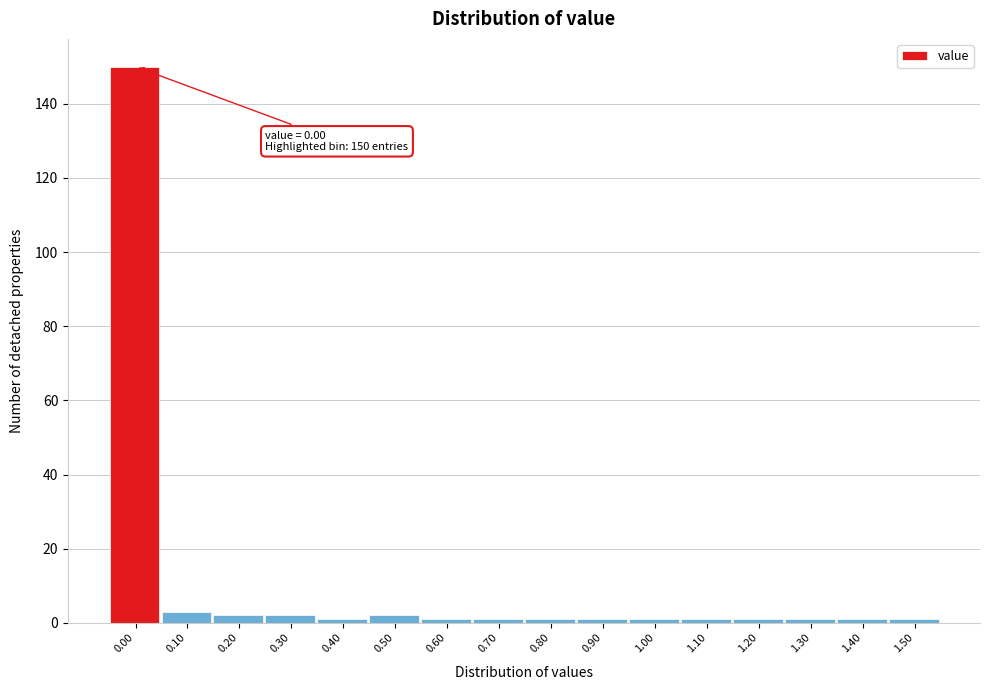

Over which range of the x-axis is the bar tallest?

-0.05 to 0.05